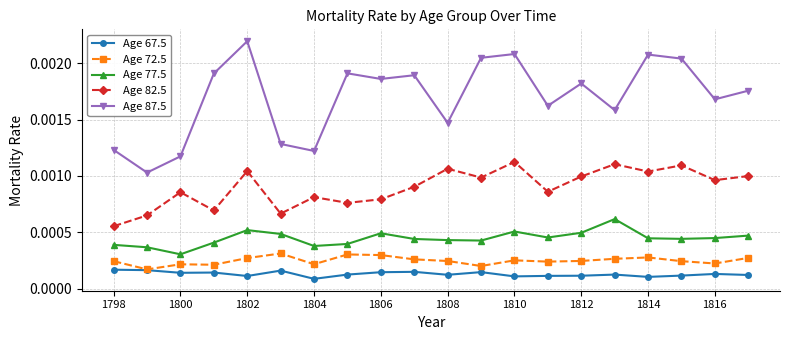

Which series has the largest range (max minus min)?

Age 87.5